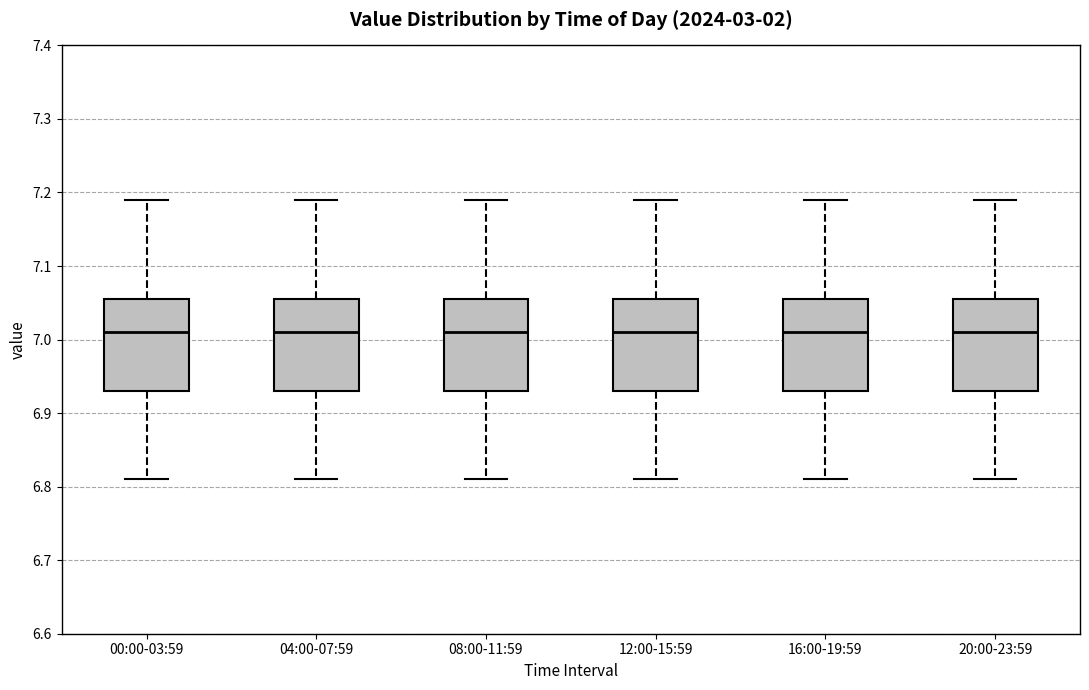

Reading left to right, read every box against the y-axis: the position of its median line, the range the box covers, and the ends of its whiskers. The values are not printed on the chart, so give them approximately, as read against the axis.

00:00-03:59: median 7.01, box 6.93 to 7.06, whiskers 6.81 to 7.19
04:00-07:59: median 7.01, box 6.93 to 7.06, whiskers 6.81 to 7.19
08:00-11:59: median 7.01, box 6.93 to 7.06, whiskers 6.81 to 7.19
12:00-15:59: median 7.01, box 6.93 to 7.06, whiskers 6.81 to 7.19
16:00-19:59: median 7.01, box 6.93 to 7.06, whiskers 6.81 to 7.19
20:00-23:59: median 7.01, box 6.93 to 7.06, whiskers 6.81 to 7.19